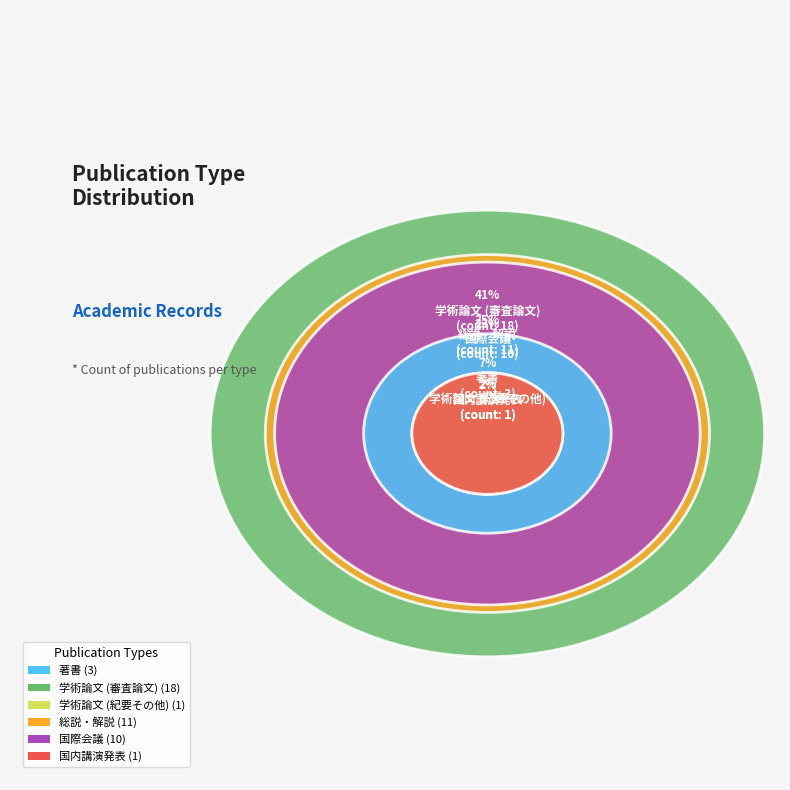

To the nearest percent, what is the difference between the largest and smallest slice percentages?

39%